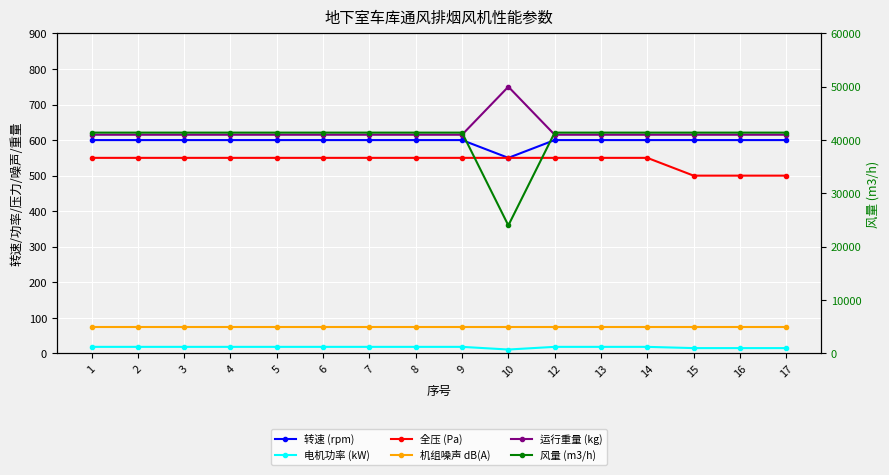

True or false: 运行重量 (kg) has more than 2 points higher than both neighbors.

False